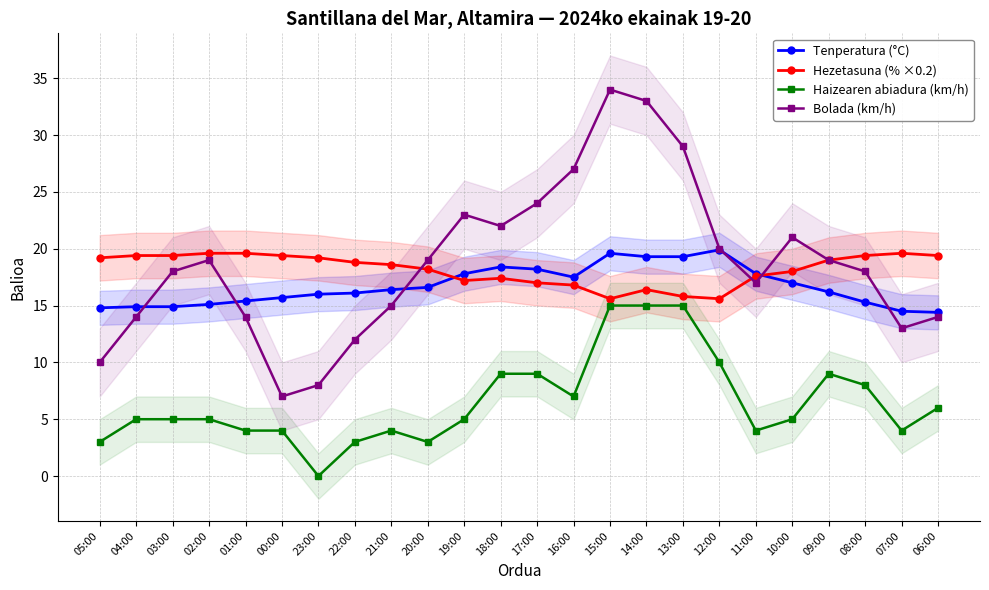

True or false: Hezetasuna (% ×0.2) and Haizearen abiadura (km/h) intersect in this chart.

False